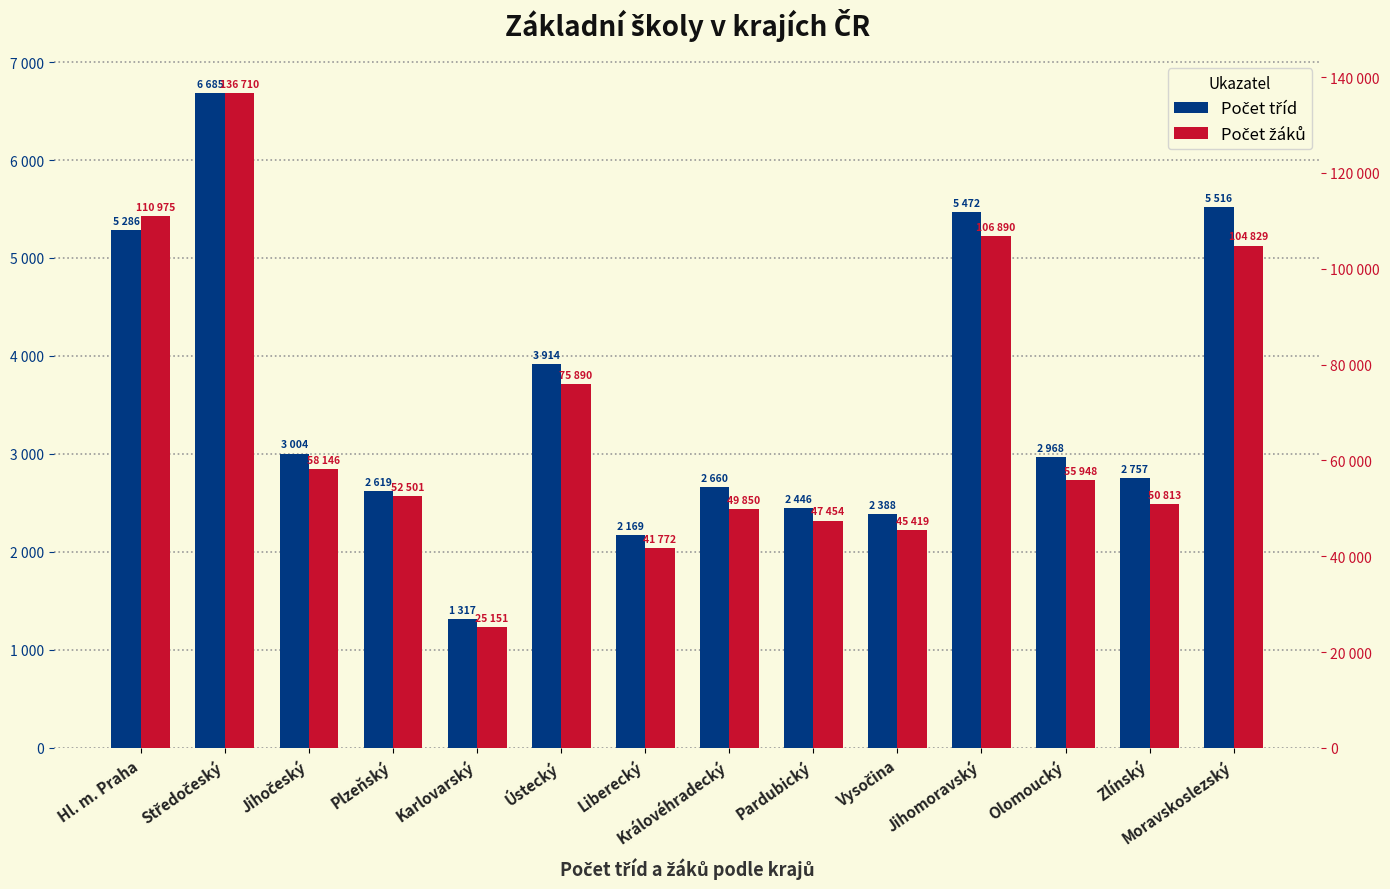

The value of Počet tříd at Středočeský is 6685. True or false?

True